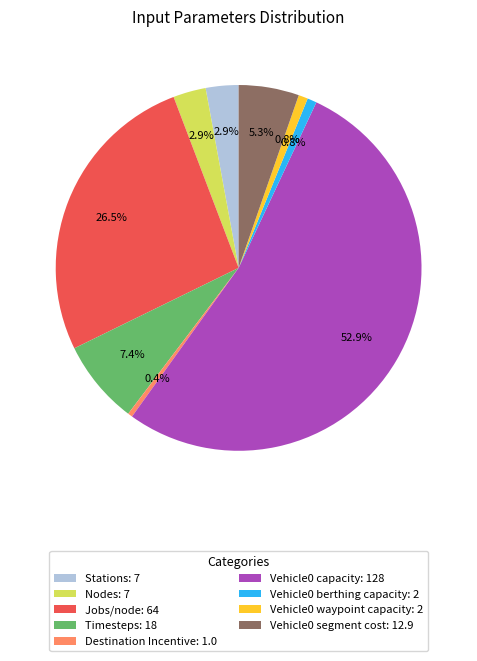

Do Vehicle0 segment cost and Jobs/node together represent more than half of the pie?

No